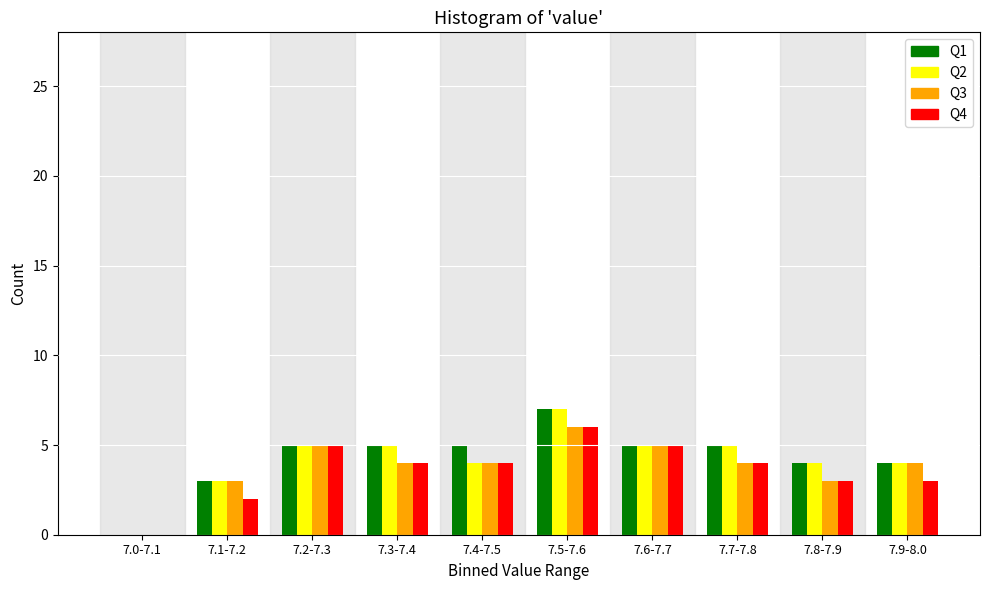

Between 7.4-7.5 and 7.5-7.6, which series saw the biggest shift?

Q2